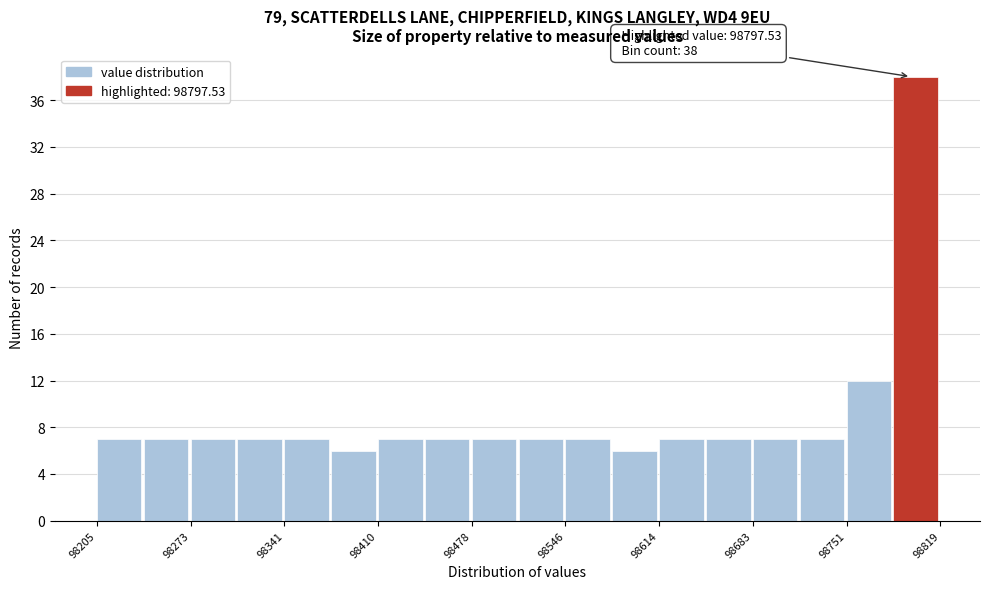

Read against the x-axis, roughly where is the centre of the tallest bar?

98800